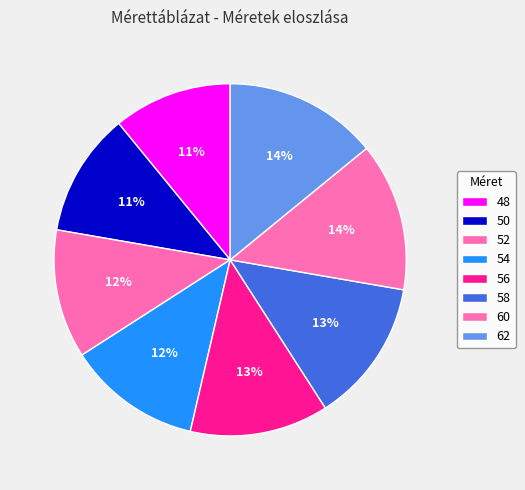

Which slice is the smallest?

48